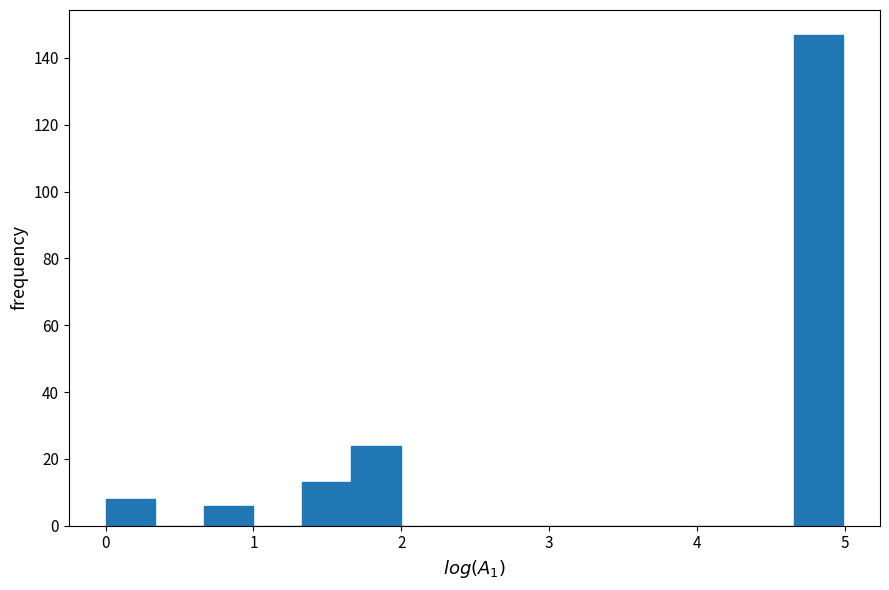

Read against the x-axis, roughly where is the centre of the tallest bar?

4.8